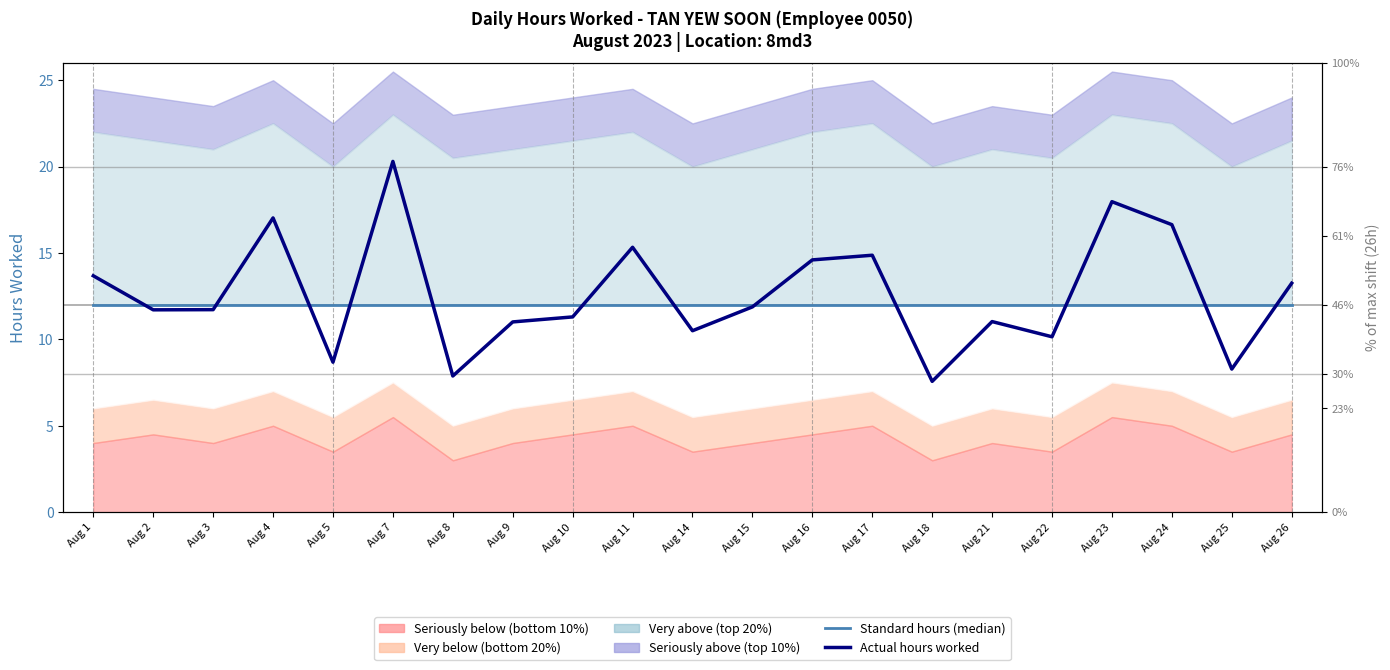

What is the greatest value displayed?

20.3